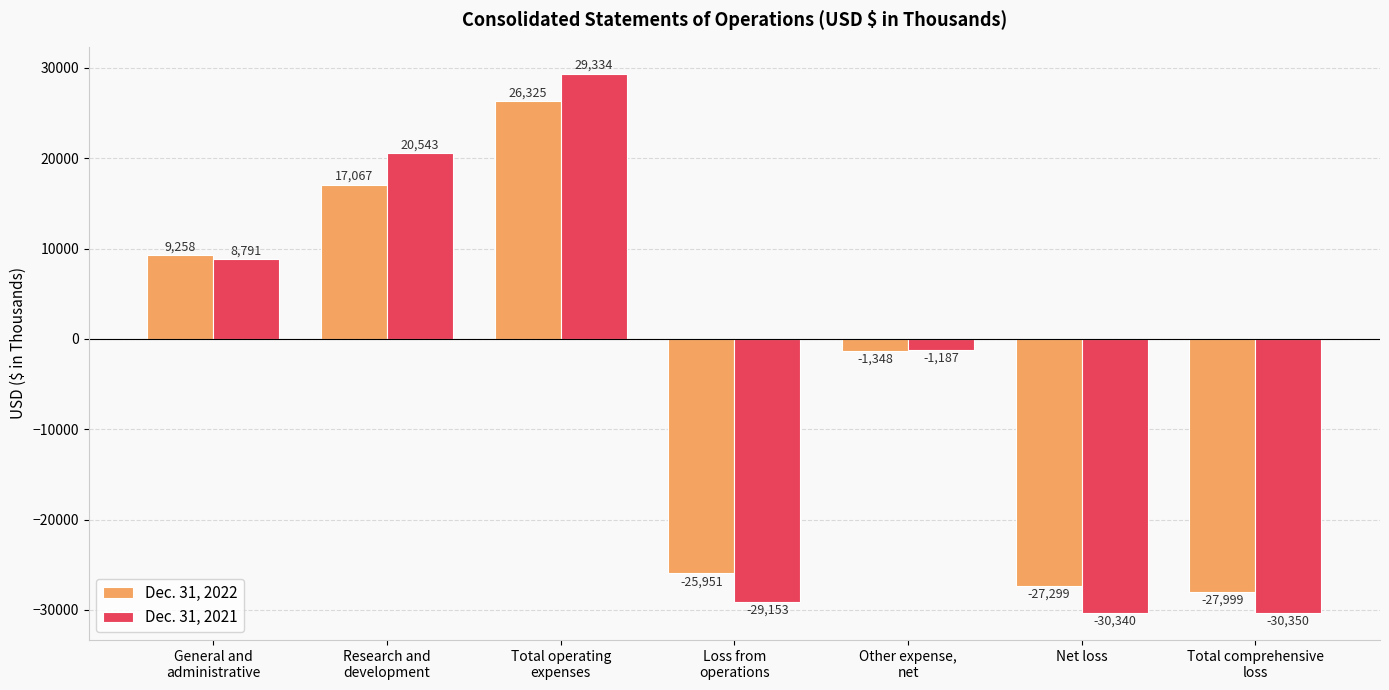

Is the value of Dec. 31, 2022 at Research and
development greater than the value of Dec. 31, 2021 at Research and
development?

No